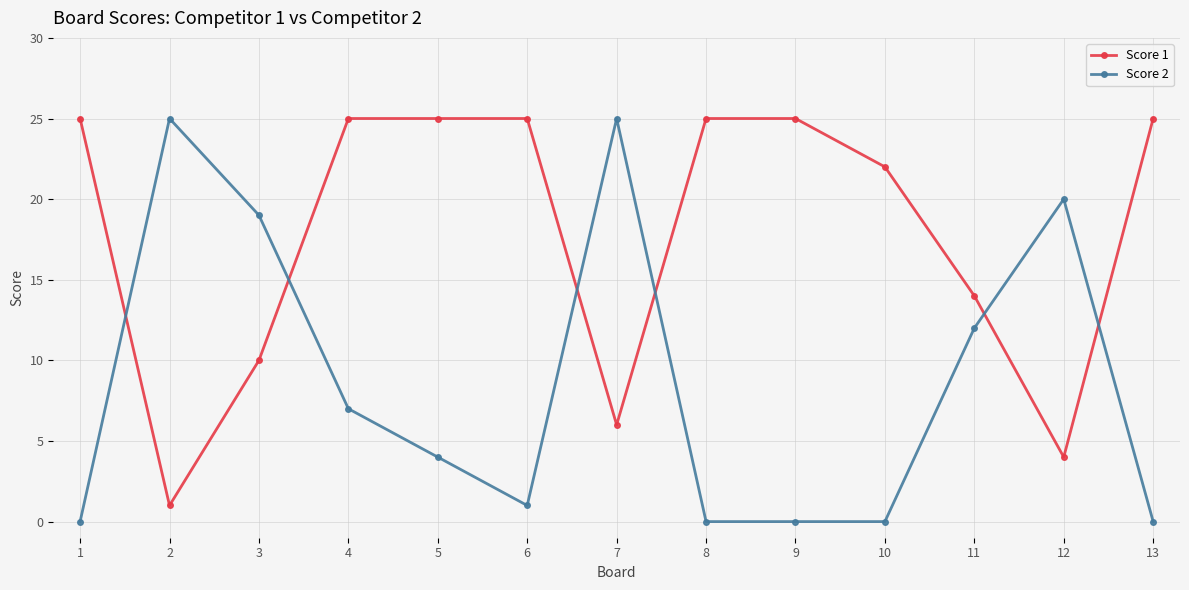

What is the difference between the second highest and second lowest values in the Score 2 series?

25